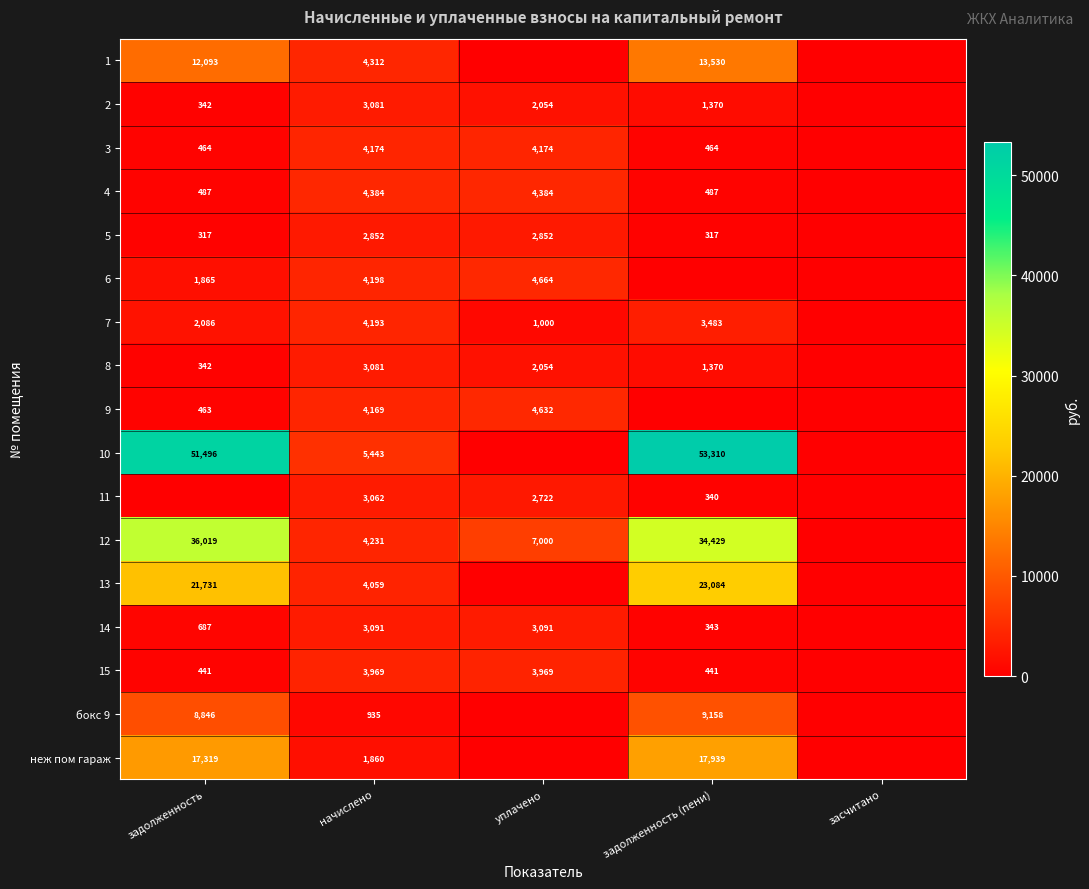

What is the difference between the 3 values at начислено and задолженность (пени)?

3710